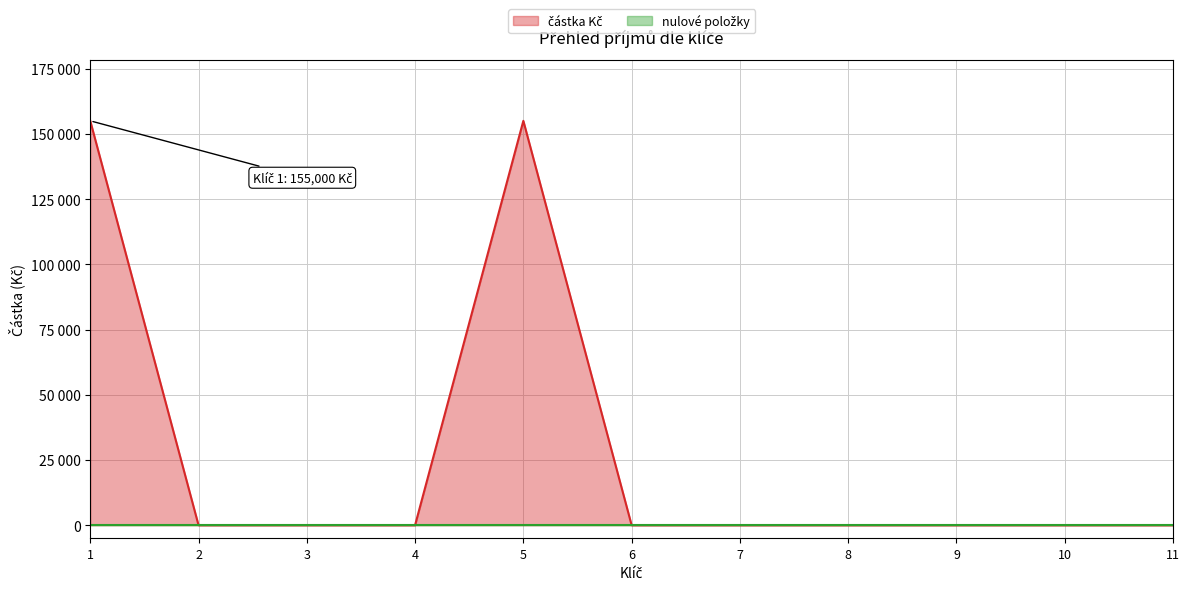

True or false: nulové položky line and částka Kč line cross at least once.

False